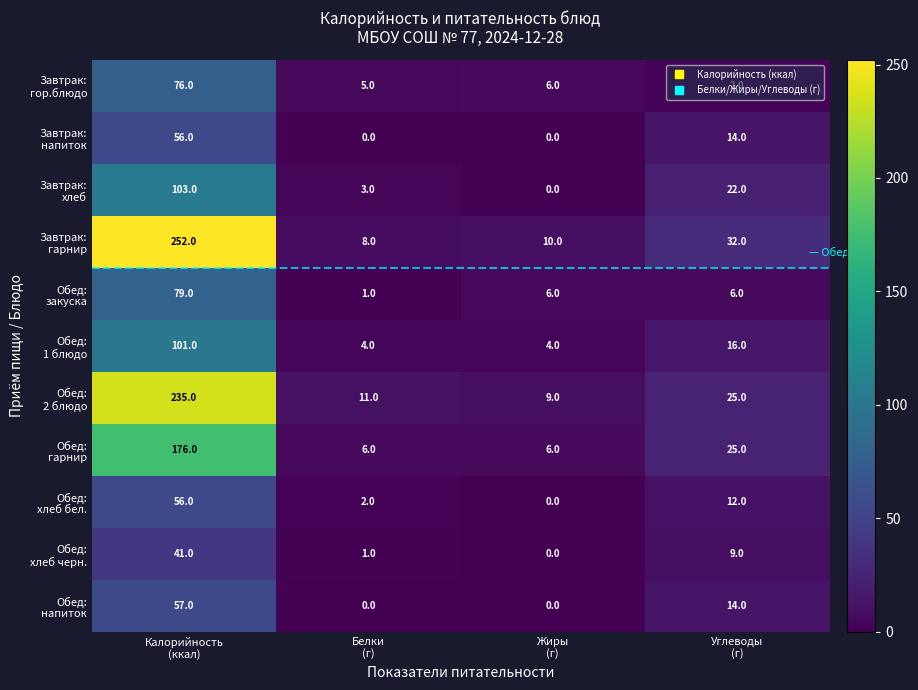

What is the greatest value displayed?

252